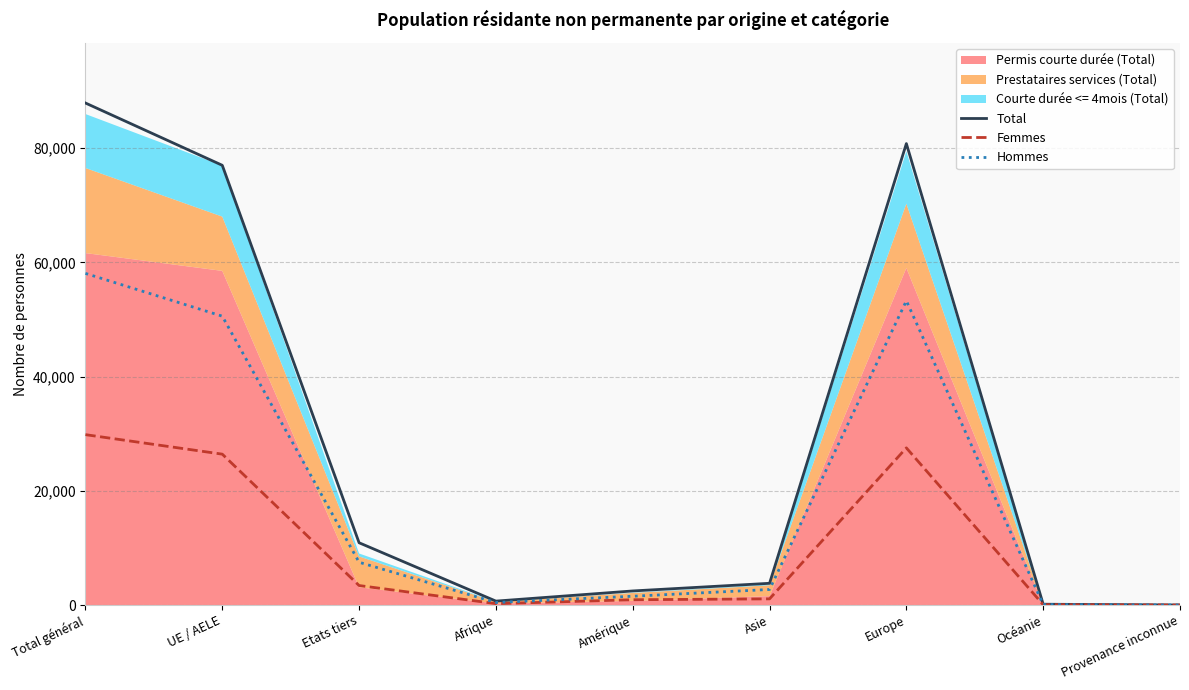

At how many categories does at least one series exceed 6694?

4